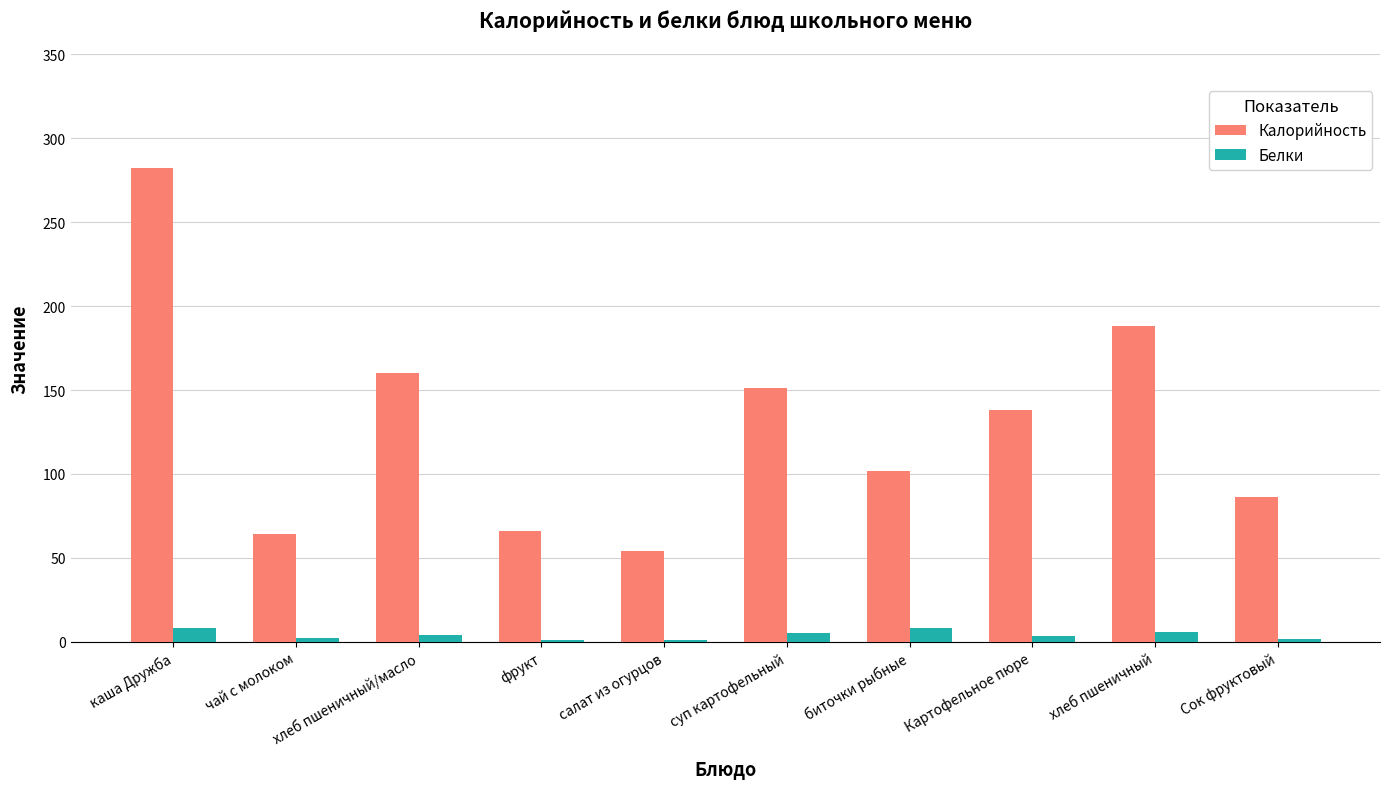

At which label is Калорийность closest to 168?

хлеб пшеничный/масло